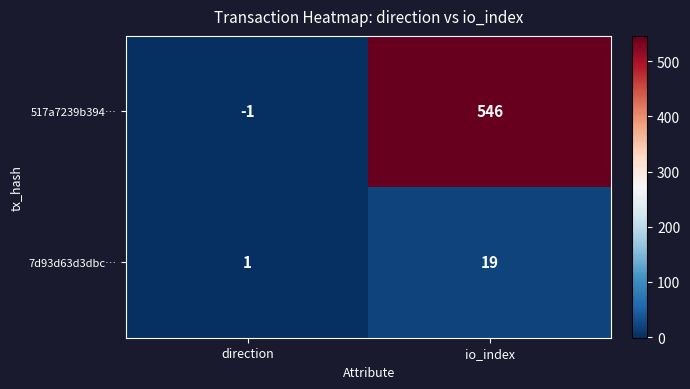

What is the sum of the 517a7239b394… values at io_index and direction?

545